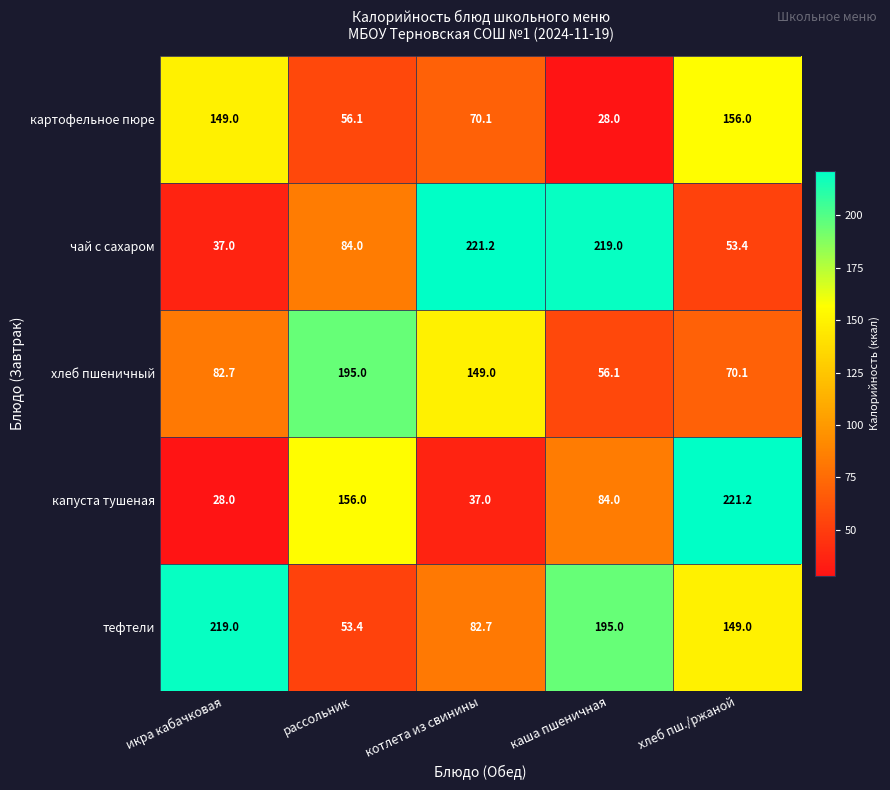

True or false: чай с сахаром has a value of 325.1 at котлета из свинины.

False